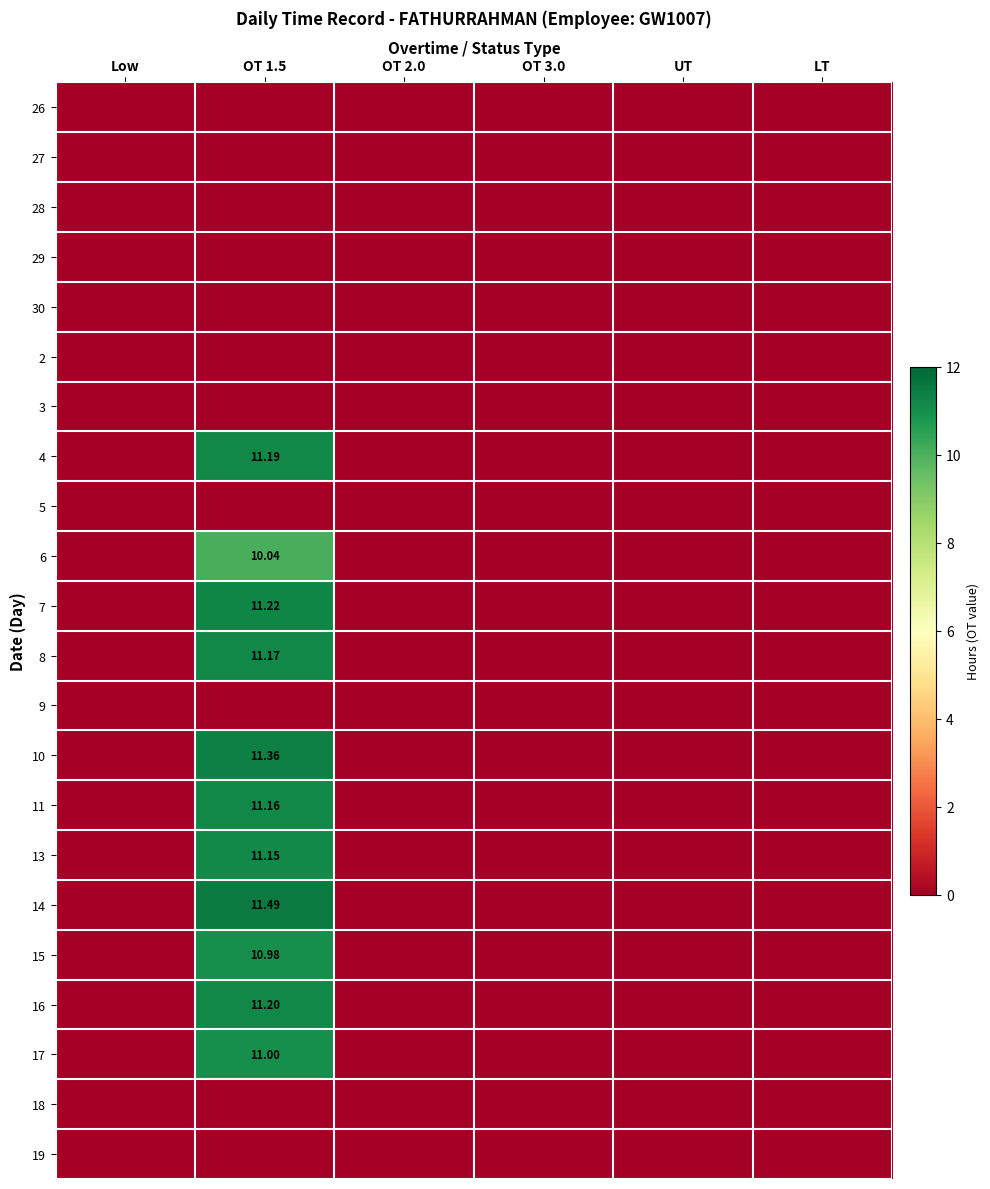

Is the value of 28 at OT 1.5 greater than the value of 4 at Low?

No